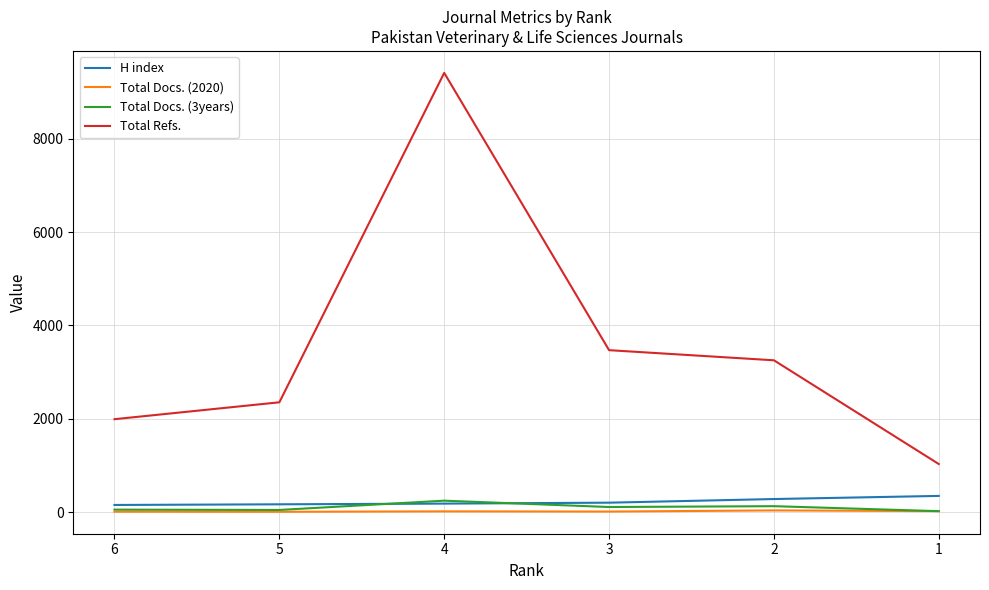

The value of Total Refs. at 1 is 1031. True or false?

True